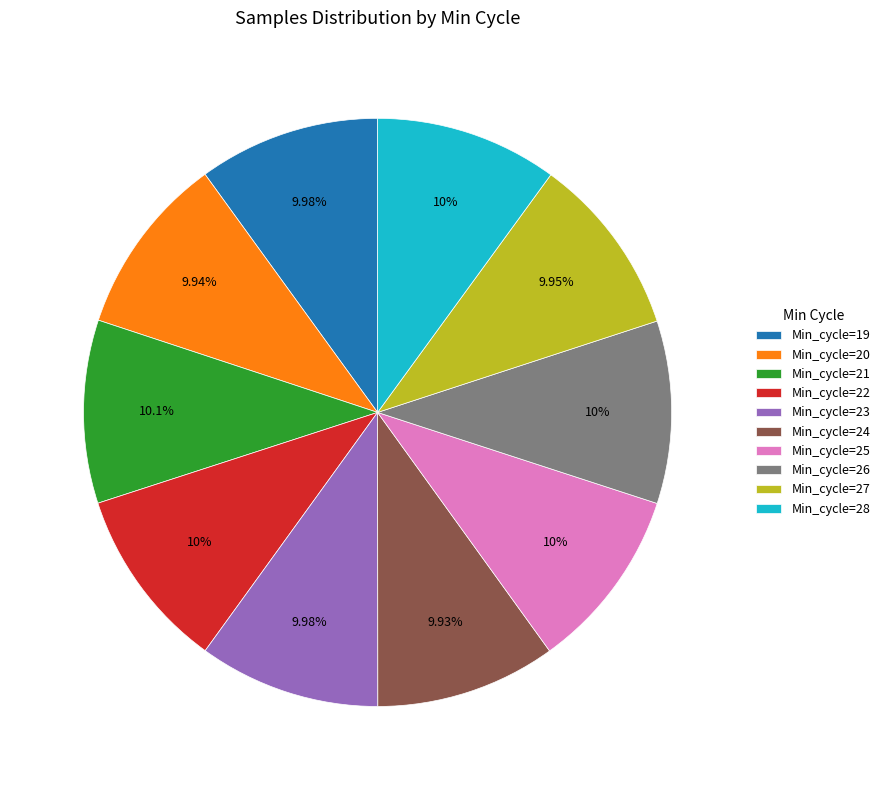

Approximately how many times larger is the value at Min_cycle=24 compared to Min_cycle=19?

1.0